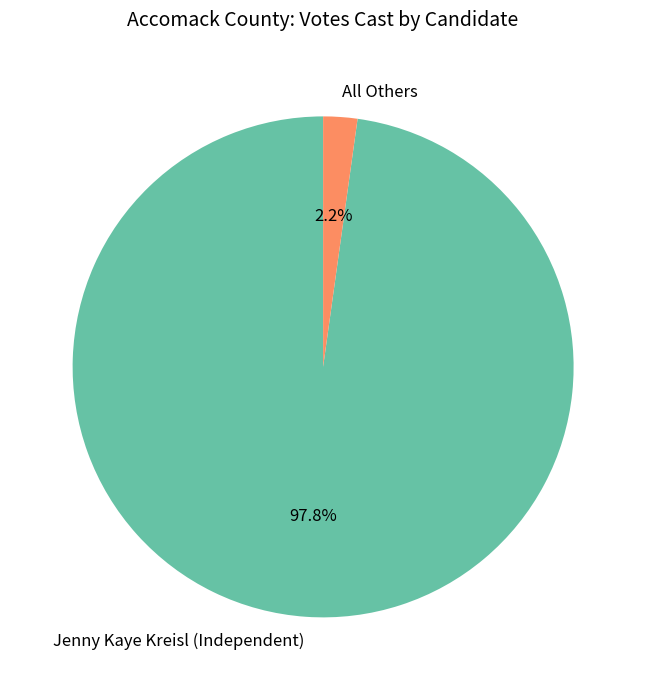

What portion of the pie excludes All Others?

97.8%